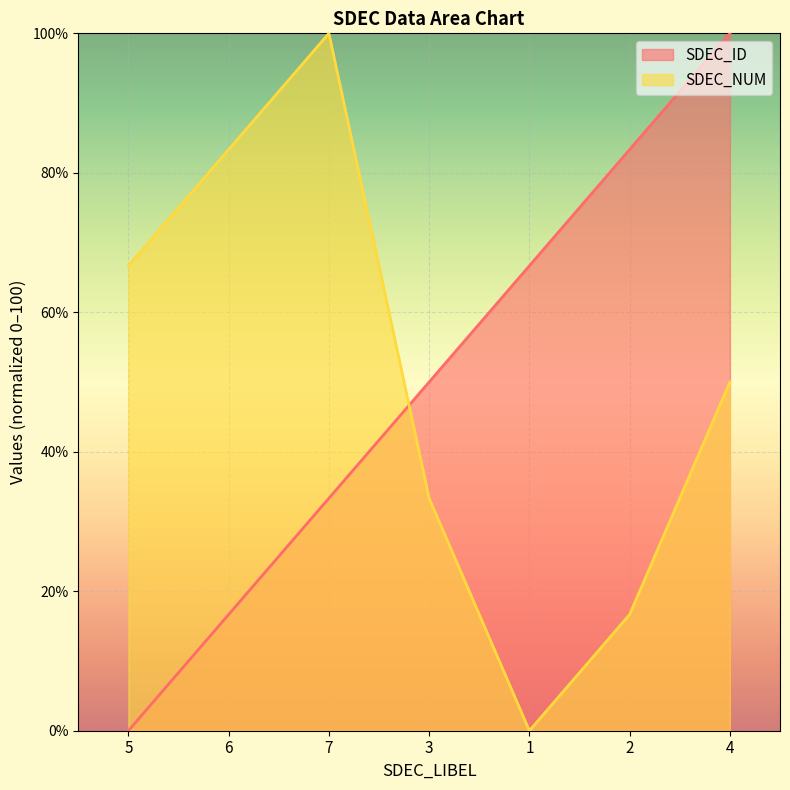

What is the difference between the highest and lowest values at 4?

50.0